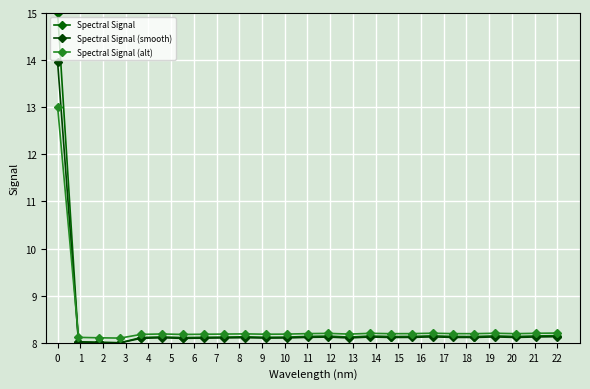

True or false: Spectral Signal (alt) and Spectral Signal intersect in this chart.

True